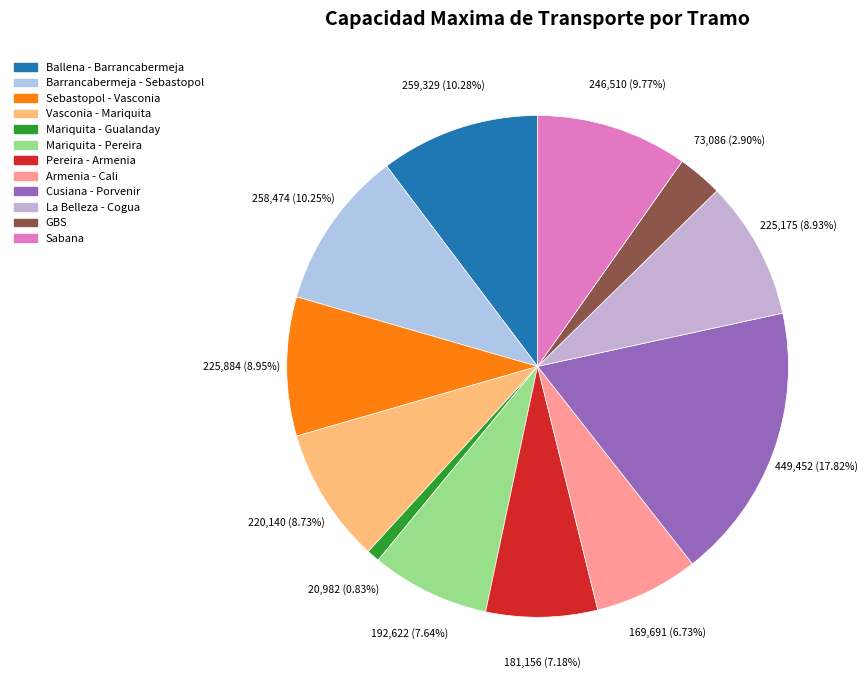

What percentage is the Mariquita - Gualanday slice, to the nearest percent?

1%